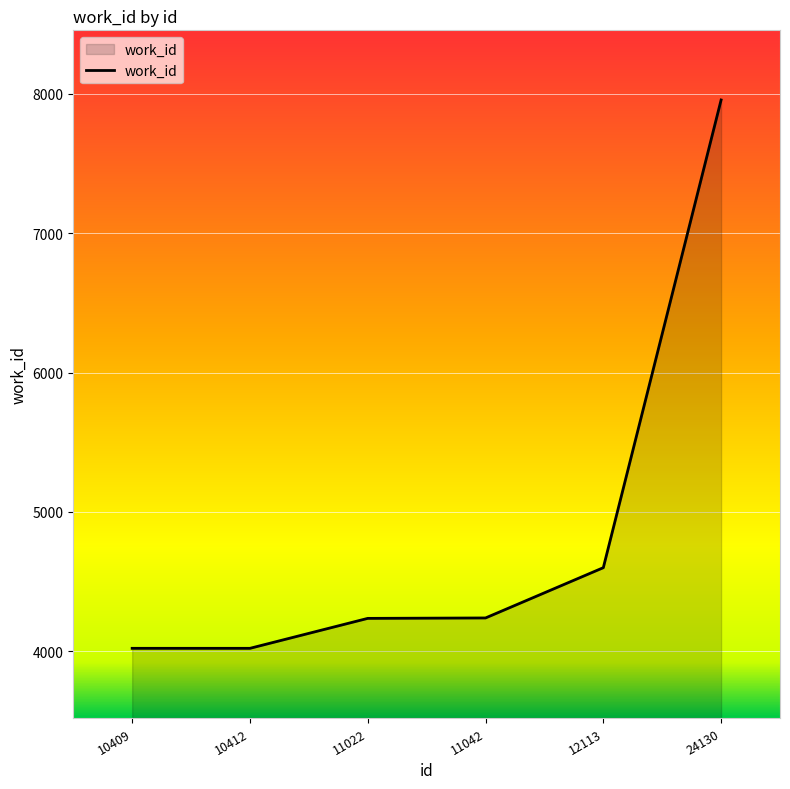

What is the average value?

4845